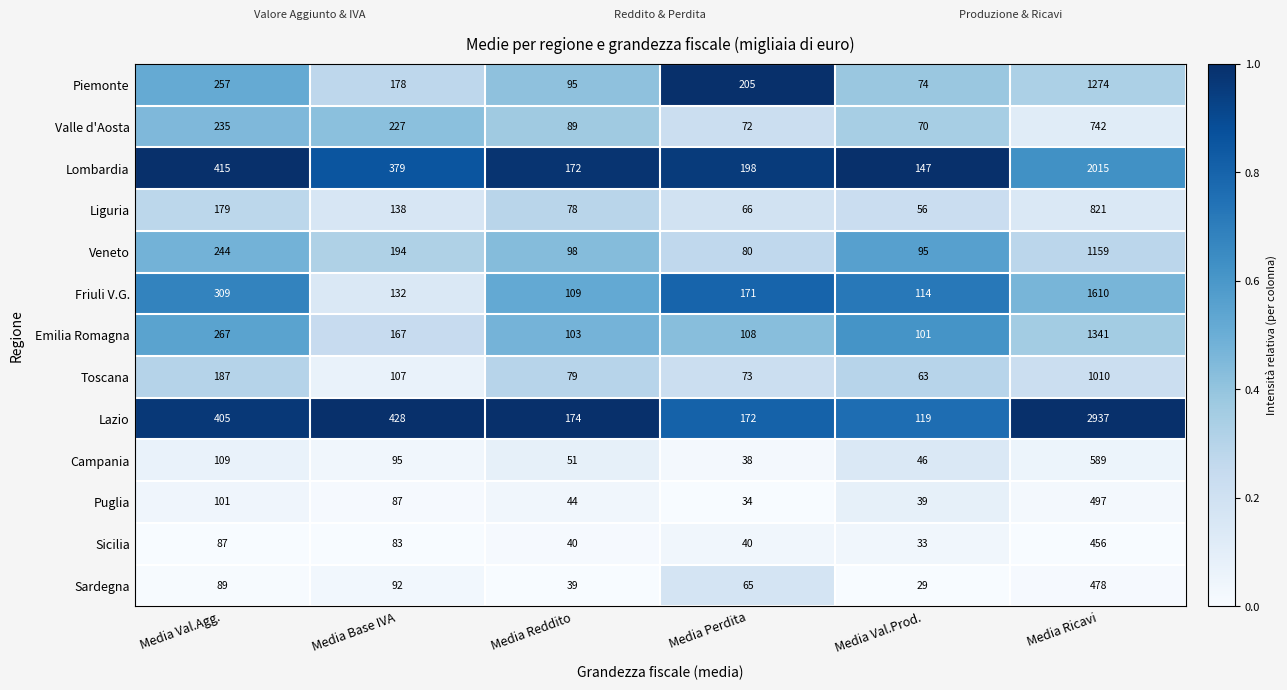

What is the greatest value displayed?

2937